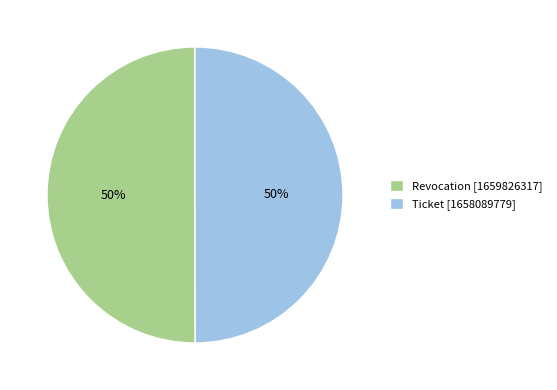

To the nearest percent, what percentage of the pie is Revocation?

50%